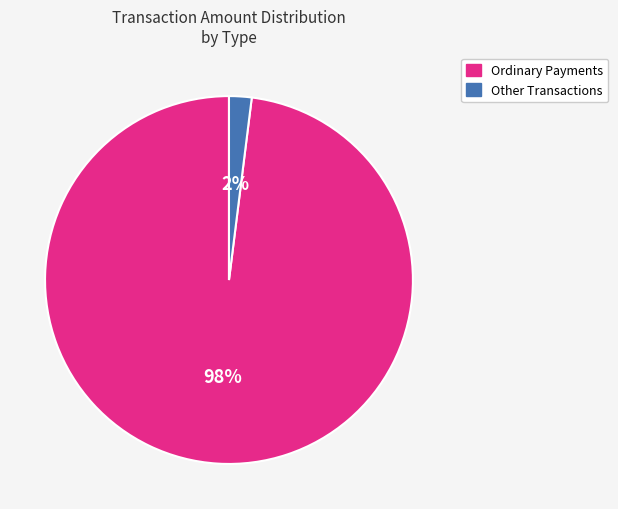

Count the number of slices in the pie.

2